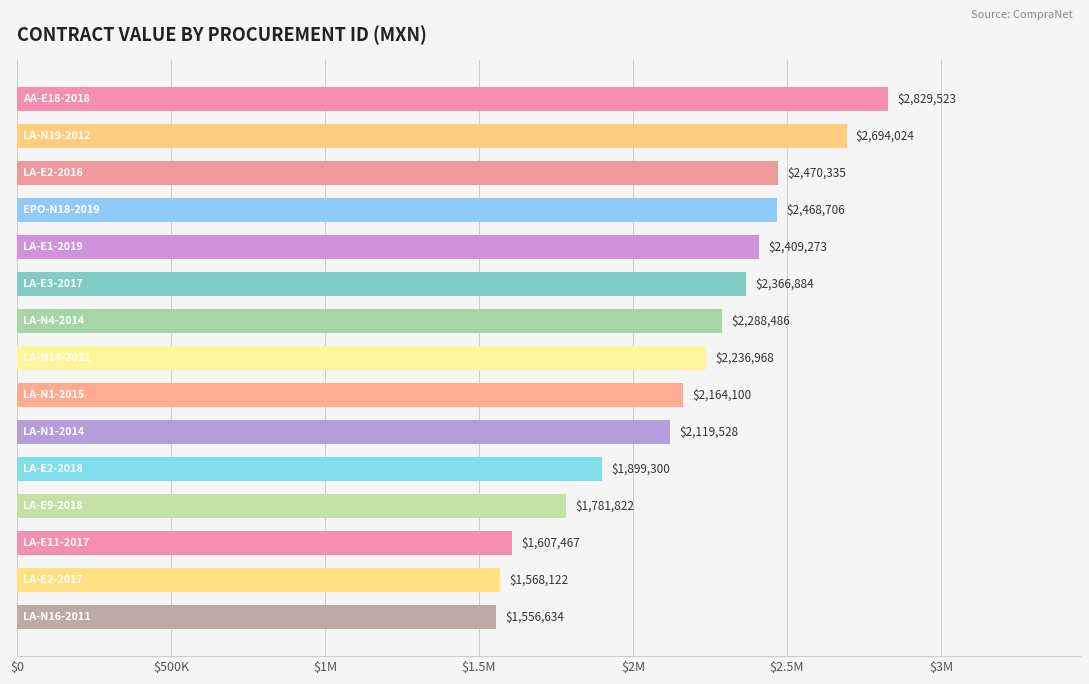

What is the minimum value shown in the chart?

1556634.2